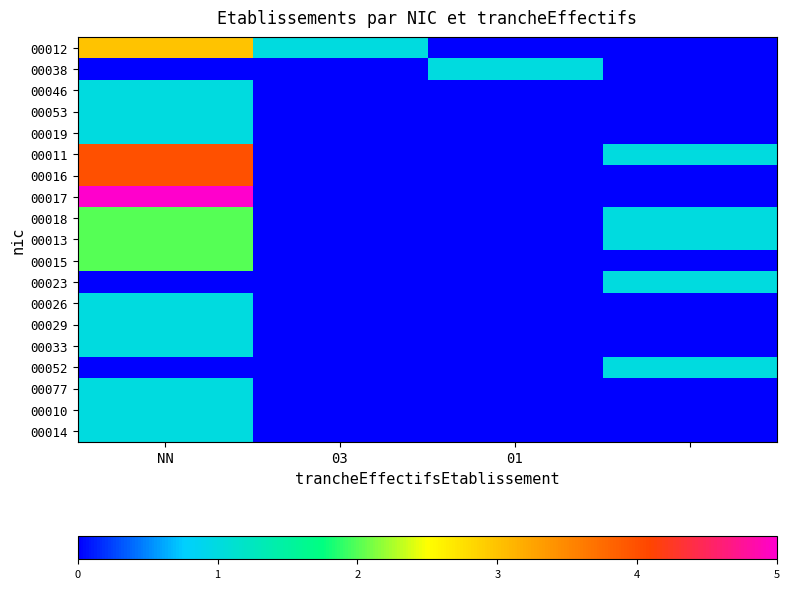

Which series has the widest spread of values?

00017